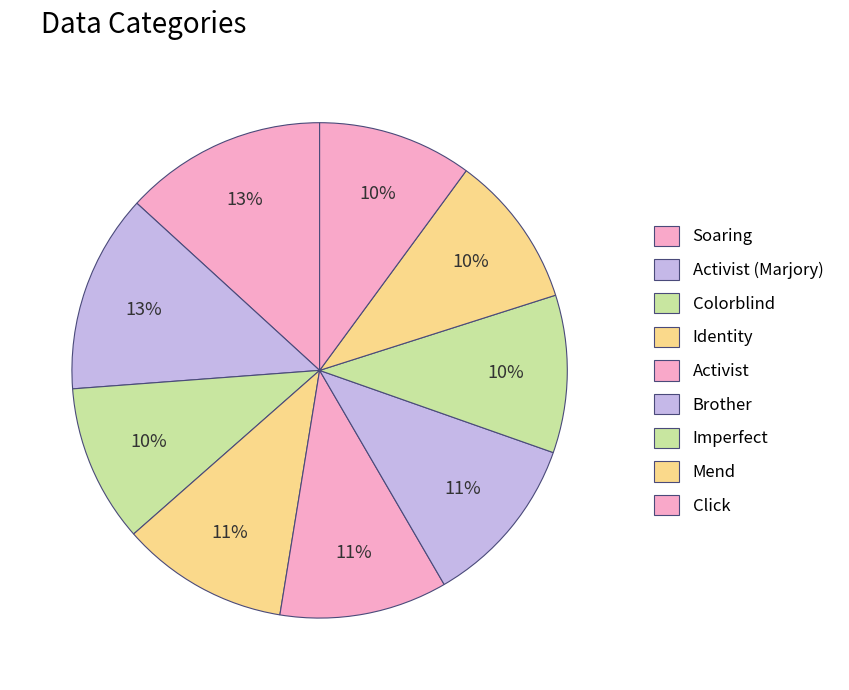

What is the ratio of the value at Mend to the value at Brother?

0.9